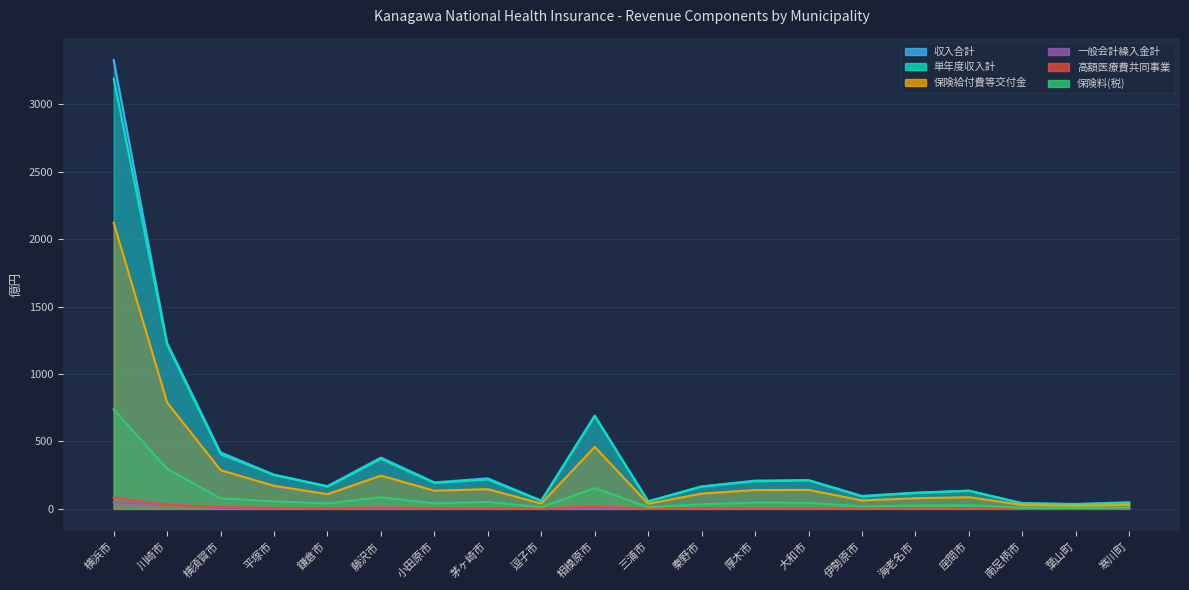

What is the difference between the maximum and second lowest values in the 保険料(税) series?

729.5